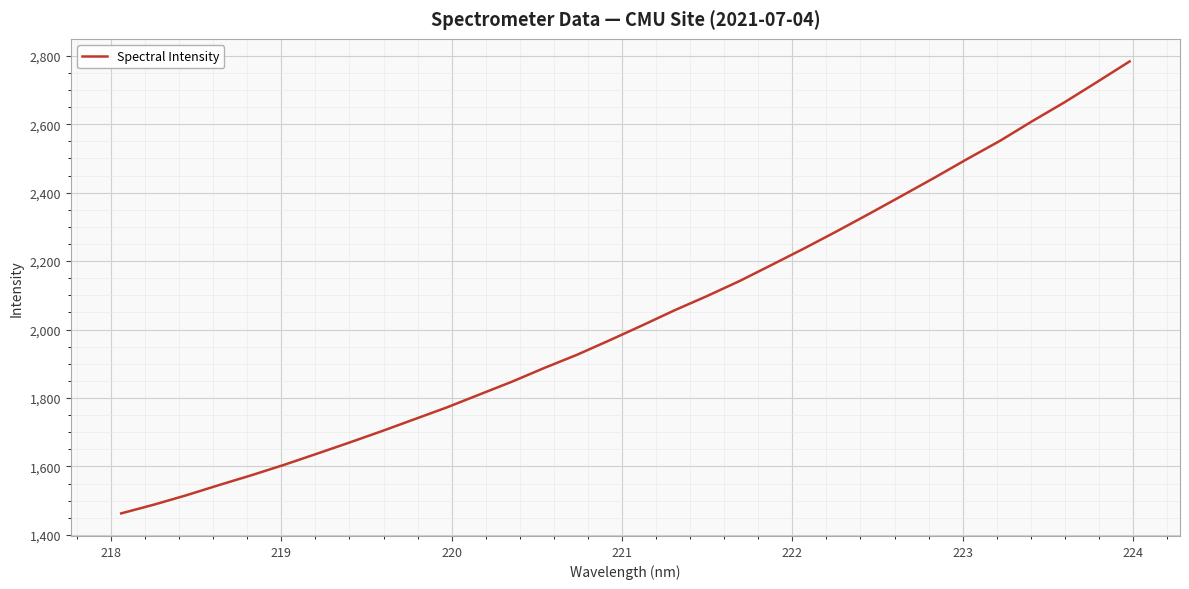

What is the minimum value shown in the chart?

1462.9